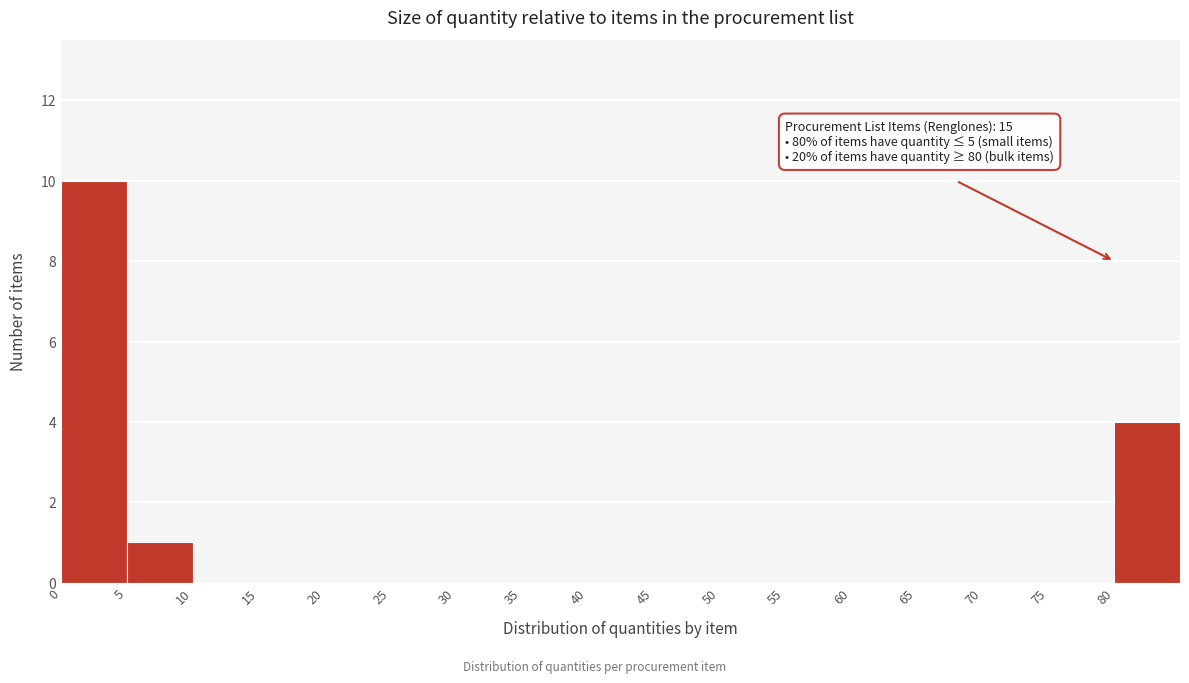

Which range on the x-axis has the tallest bar?

0 to 5